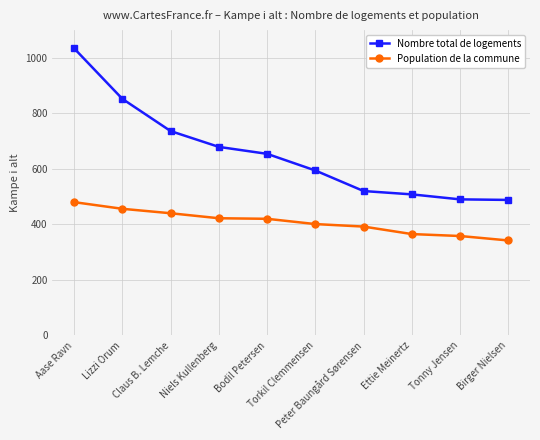

Rank the series at Tonny Jensen from highest to lowest value.

Nombre total de logements, Population de la commune